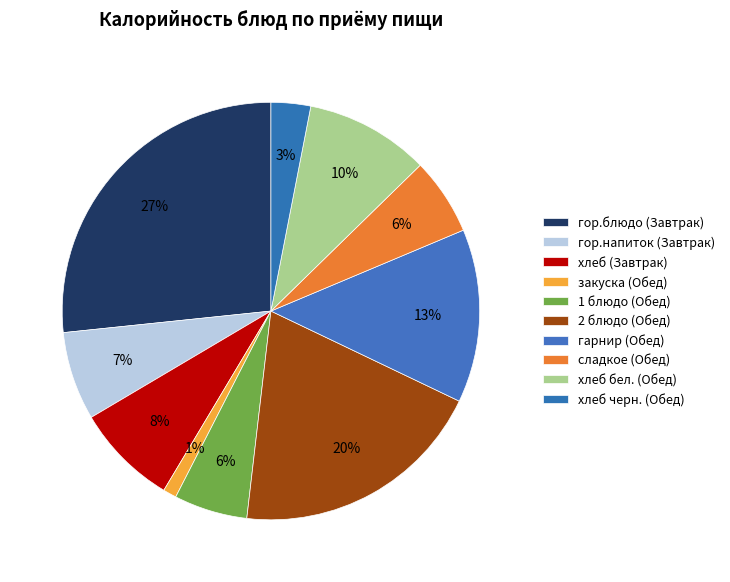

What is the change in value from гор.блюдо (Завтрак) to закуска (Обед)?

-375.1